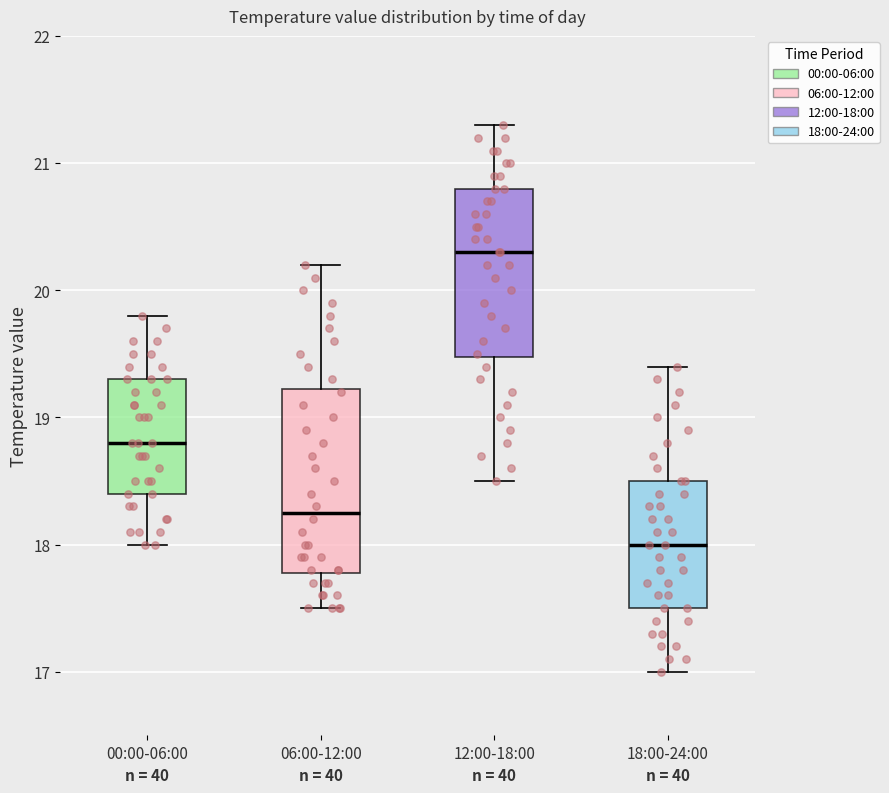

Comparing the boxes themselves (not the whiskers), which one is the tallest?

06:00-12:00